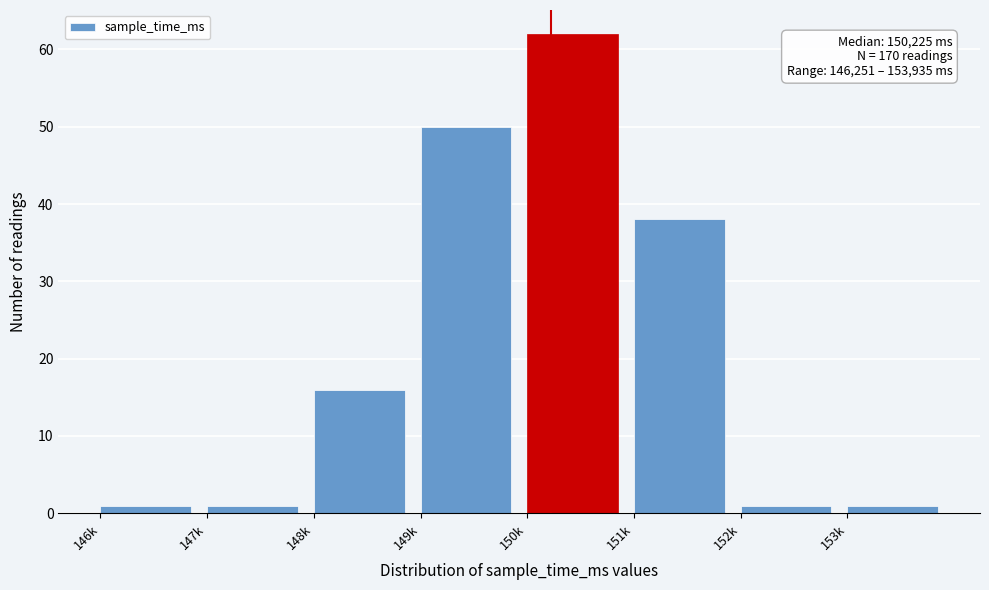

Reading left to right, transcribe all the data shown in this chart.

146k=1	147k=1	148k=16	149k=50	150k=62	151k=38	152k=1	153k=1